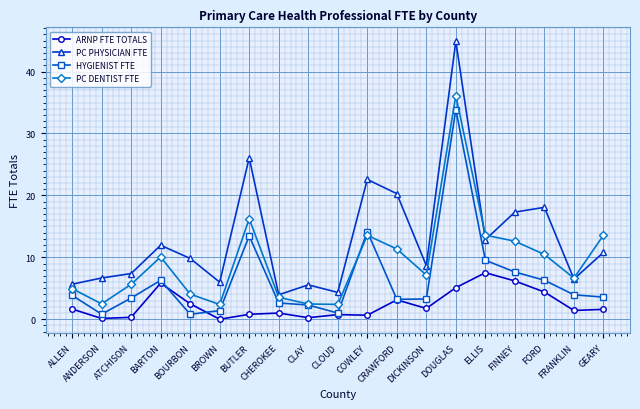

Which series has the largest total across all categories?

PC PHYSICIAN FTE